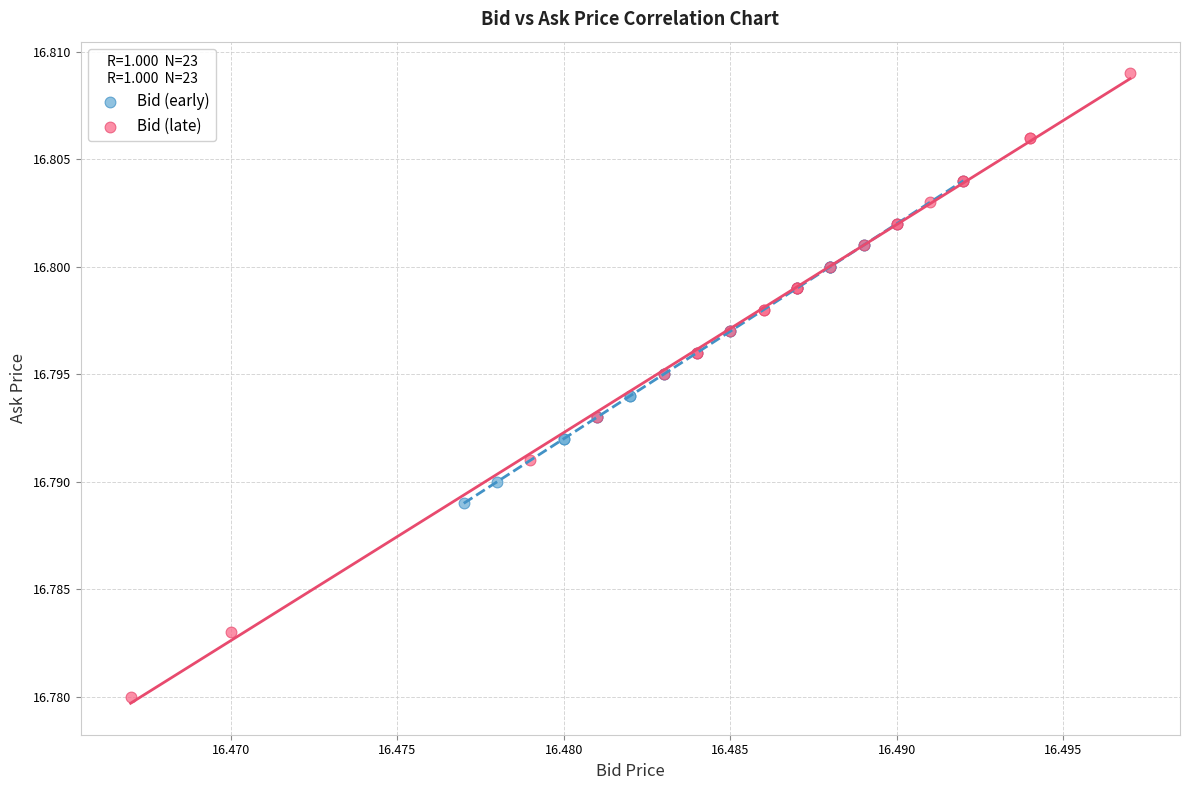

Which series contains the lowest Y value?

Bid (late)